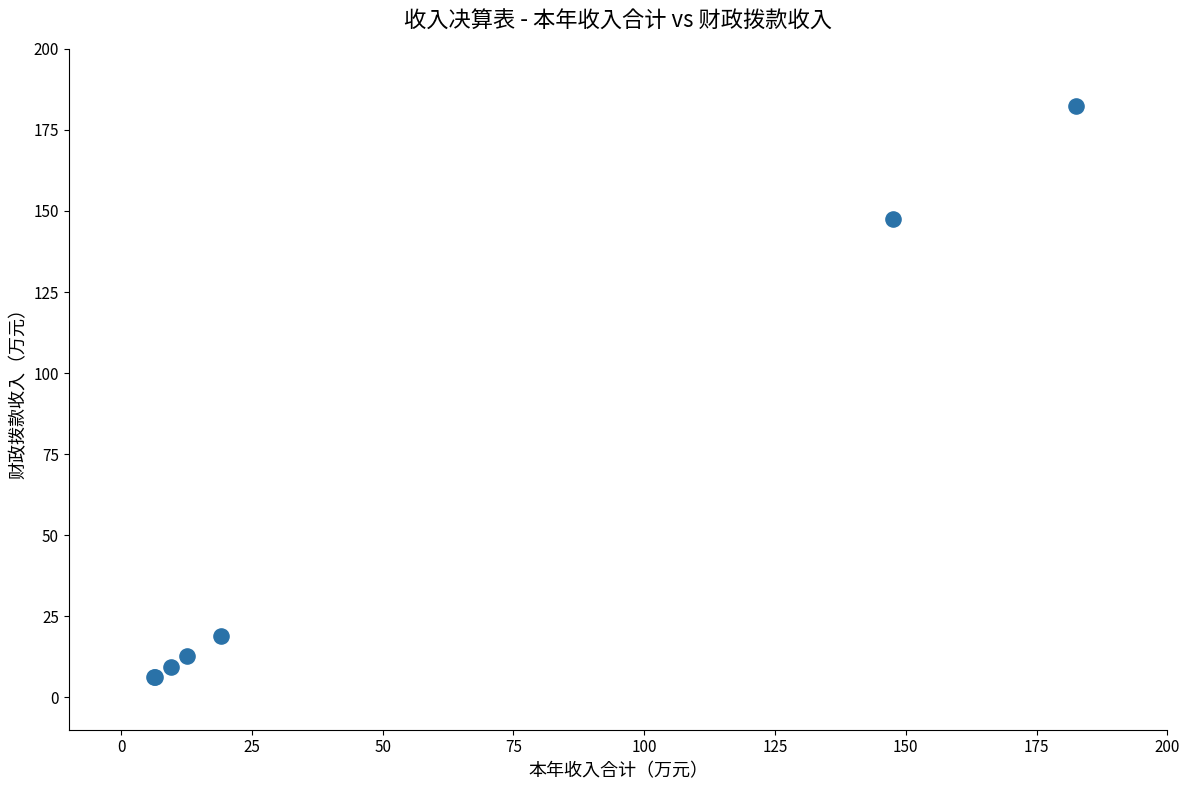

What Y value in the scatter plot is closest to 94?

147.6